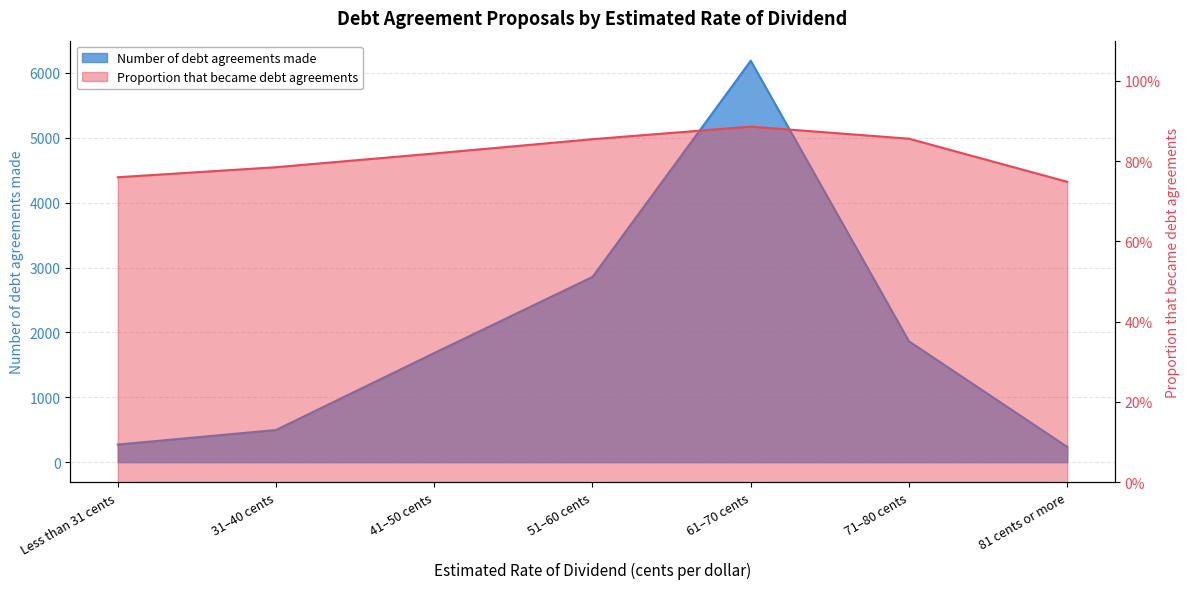

How many values in the Number of debt agreements made series exceed 1683?

3